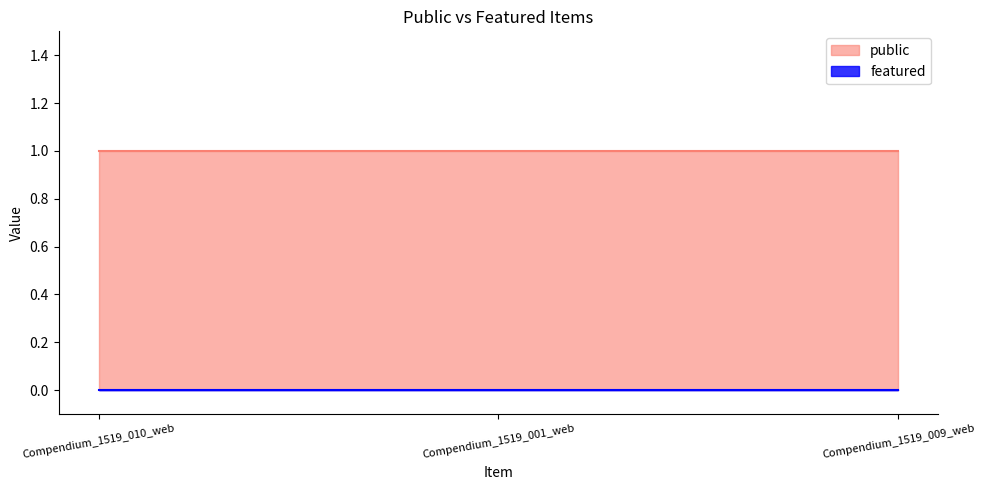

What is the total value across all series at Compendium_1519_001_web?

1